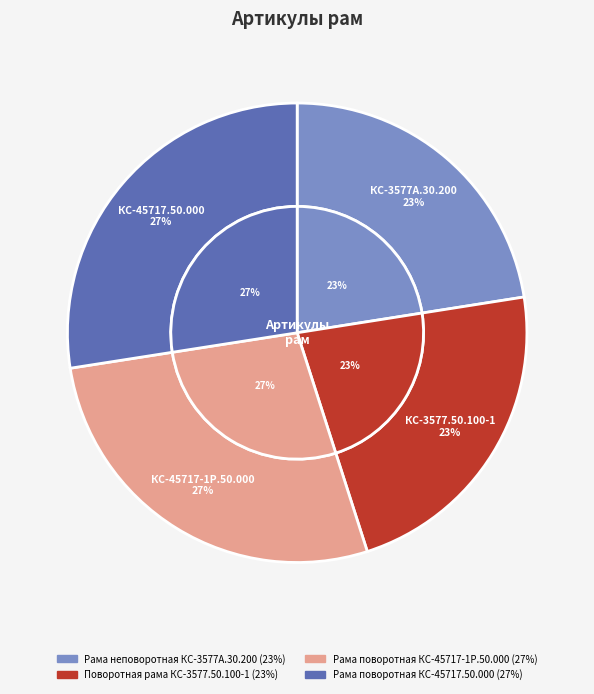

The Рама поворотная КС-45717-1Р.50.000 slice represents 19% of the pie. True or false?

False